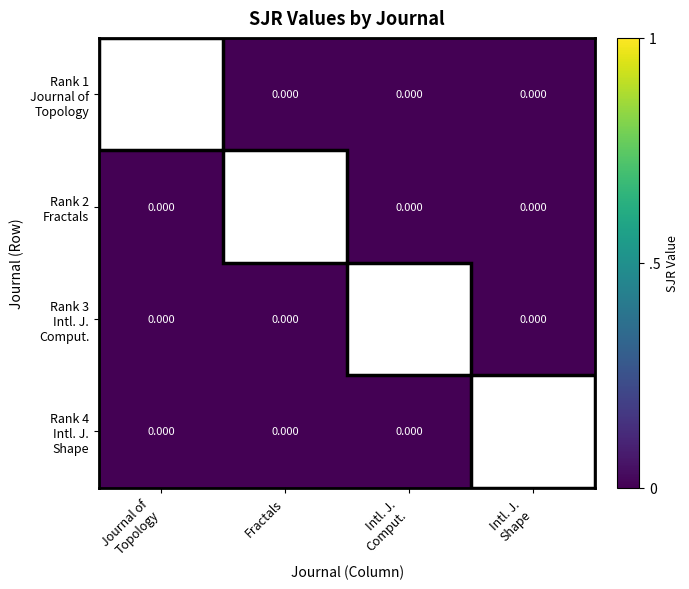

List the series in order of their peak value, lowest first.

Rank 4 Intl. J. Shape, Rank 3 Intl. J. Comput., Rank 2 Fractals, Rank 1 Journal of Topology